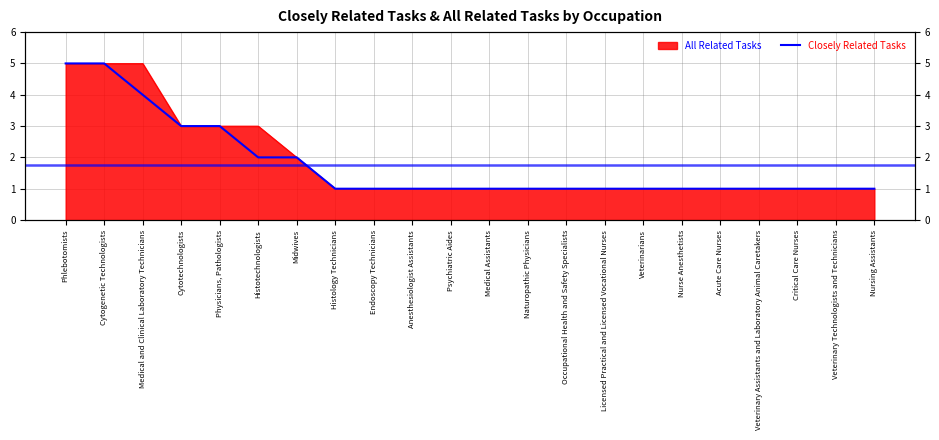

What is the sum of all values?

39